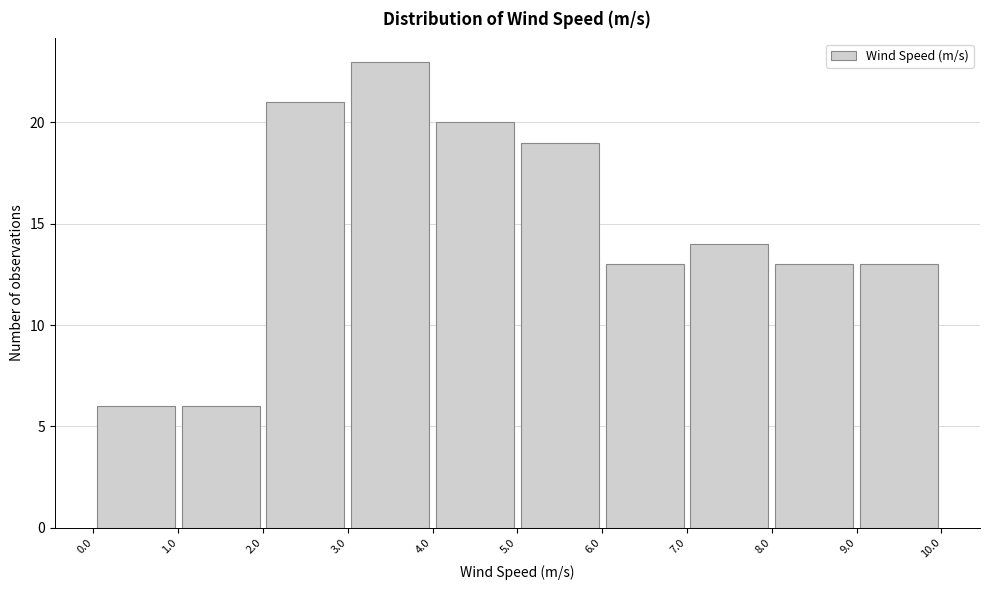

Over which range of the x-axis is the bar tallest?

3.0 to 4.0